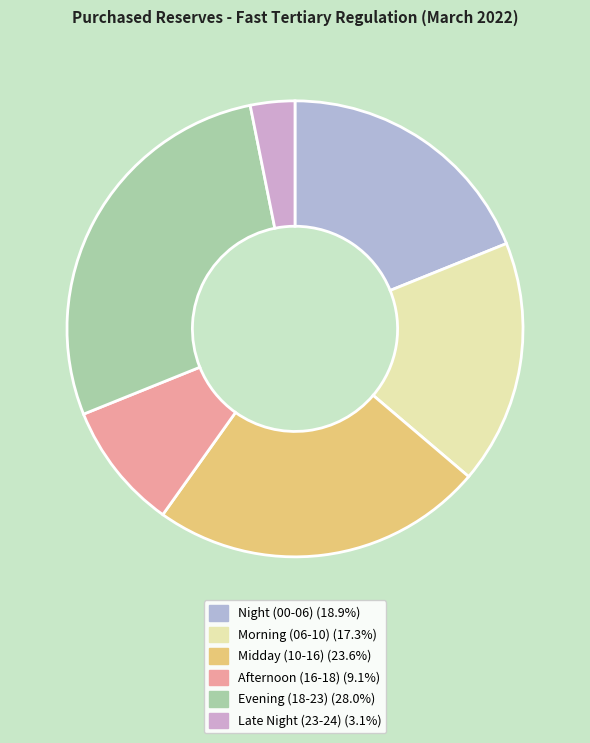

How many segments does this pie chart have?

6